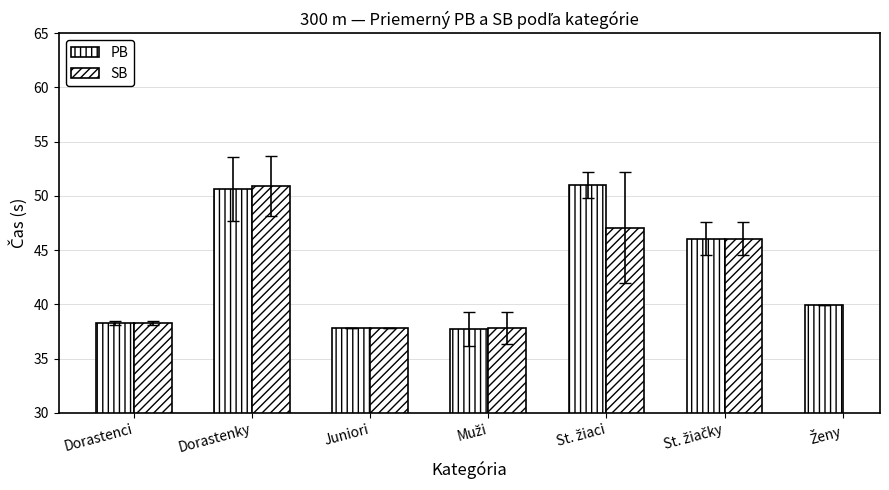

What is the label of the 5th bar from the left?

St. žiaci